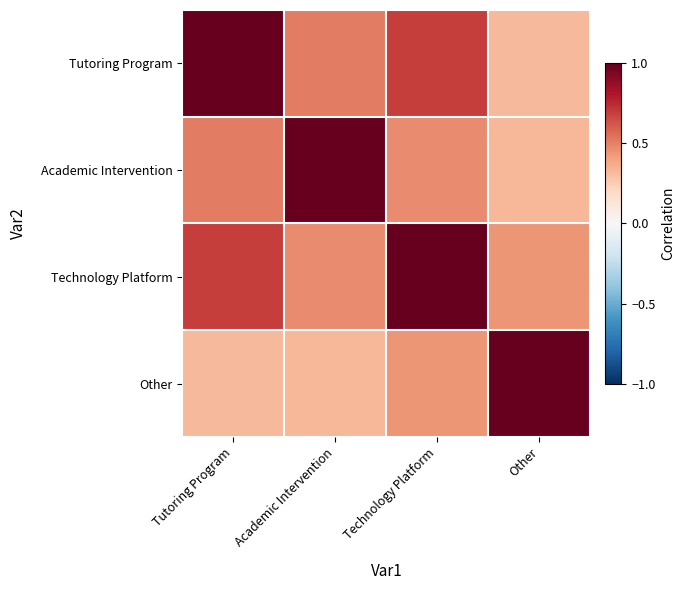

Rank the series by their maximum value, from lowest to highest.

Tutoring Program, Academic Intervention, Technology Platform, Other